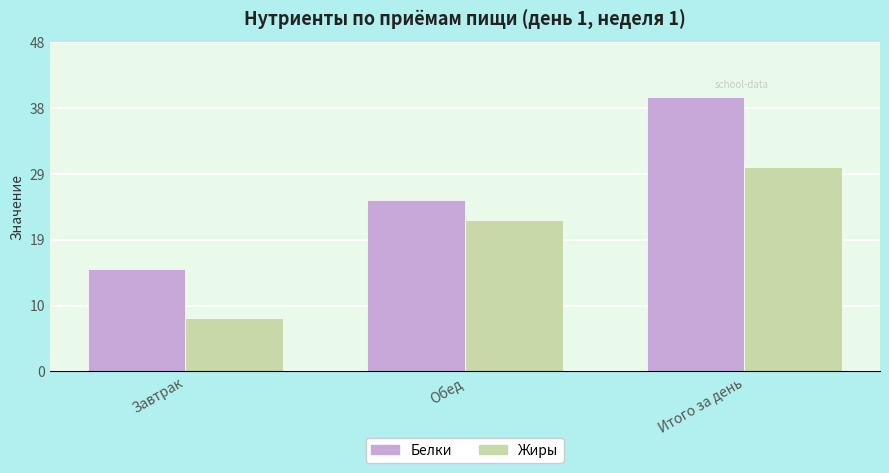

Which series has the largest total across all categories?

Белки